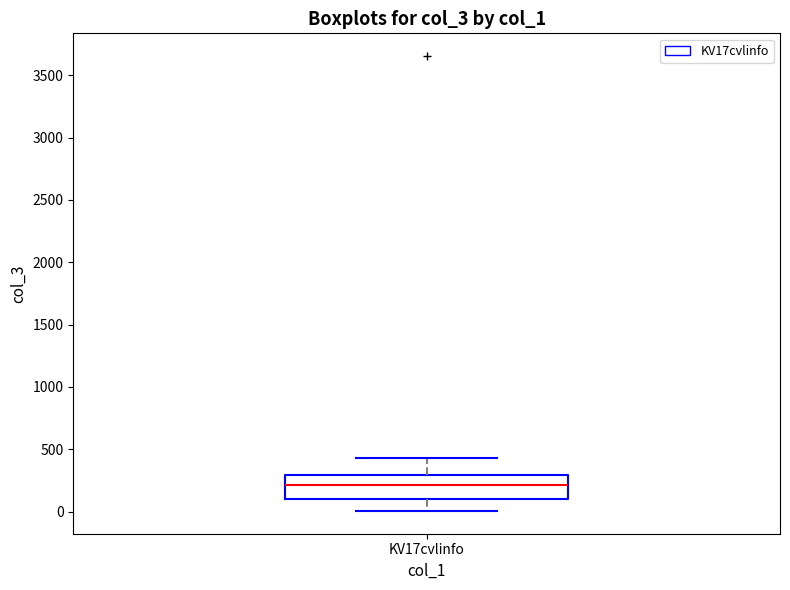

Where is the upper edge of the box for KV17cvlinfo on the y-axis? The values are not printed on the chart, so give them approximately, as read against the axis.

300